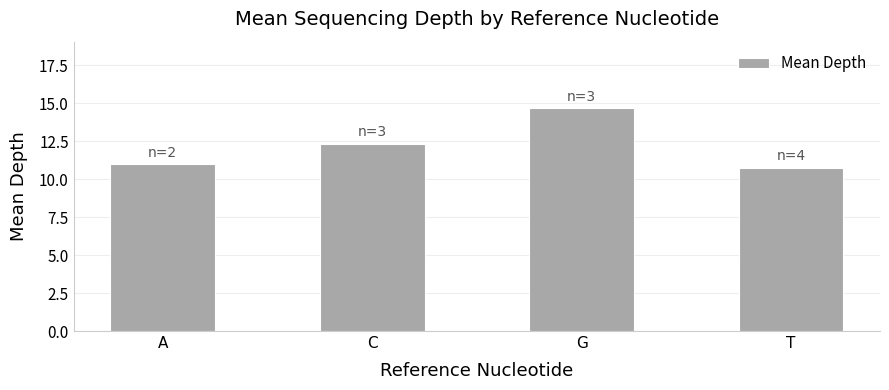

The value at A is 11.0. True or false?

True